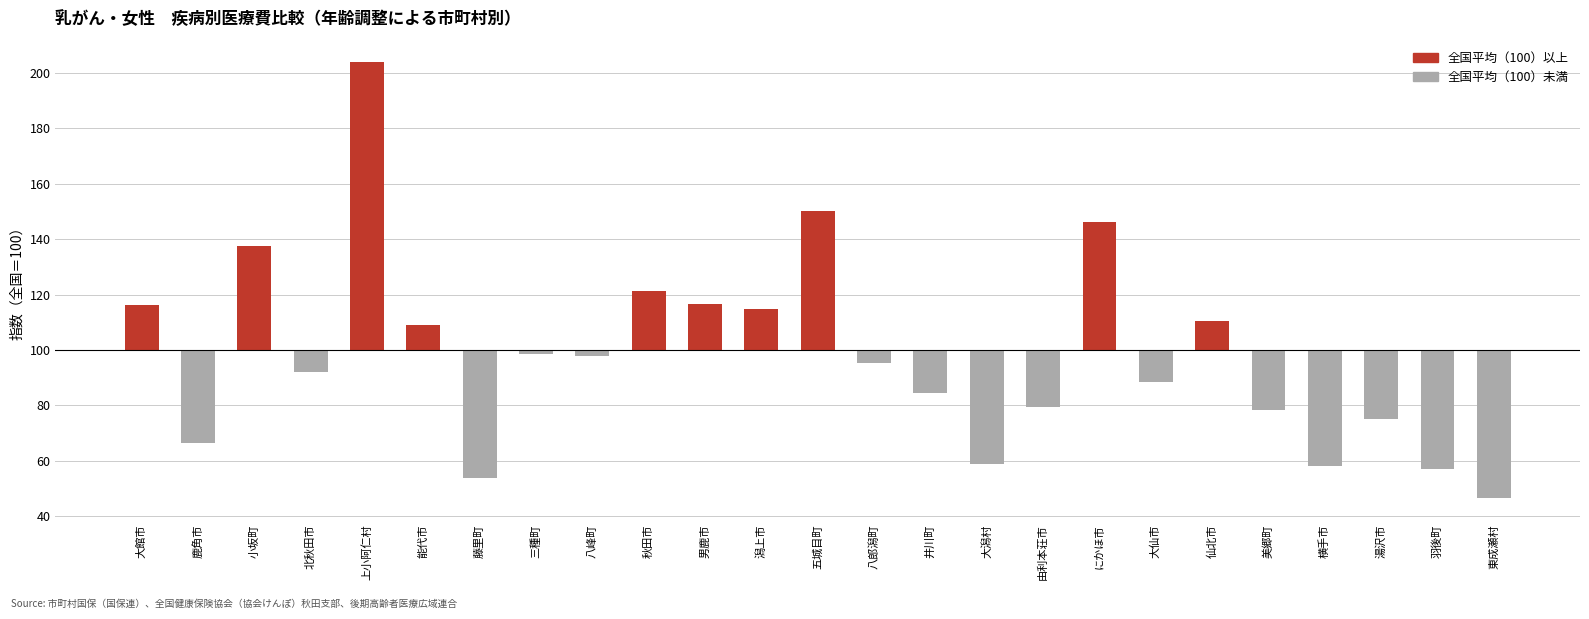

Is it true that the value at 藤里町 is -81.6?

False